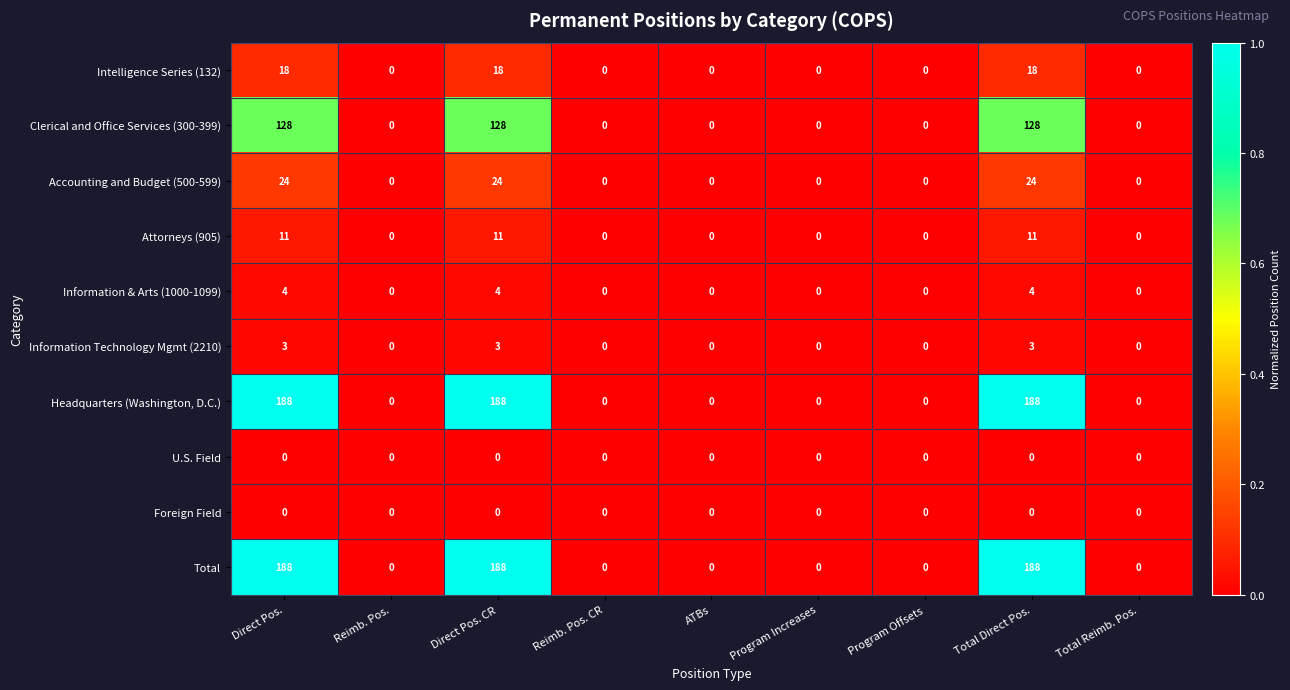

What is the highest value of the Total series?

188